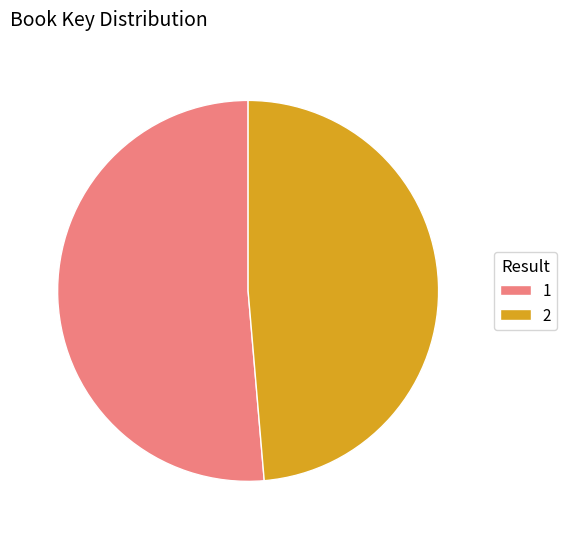

Which category has the smallest portion of the pie?

2